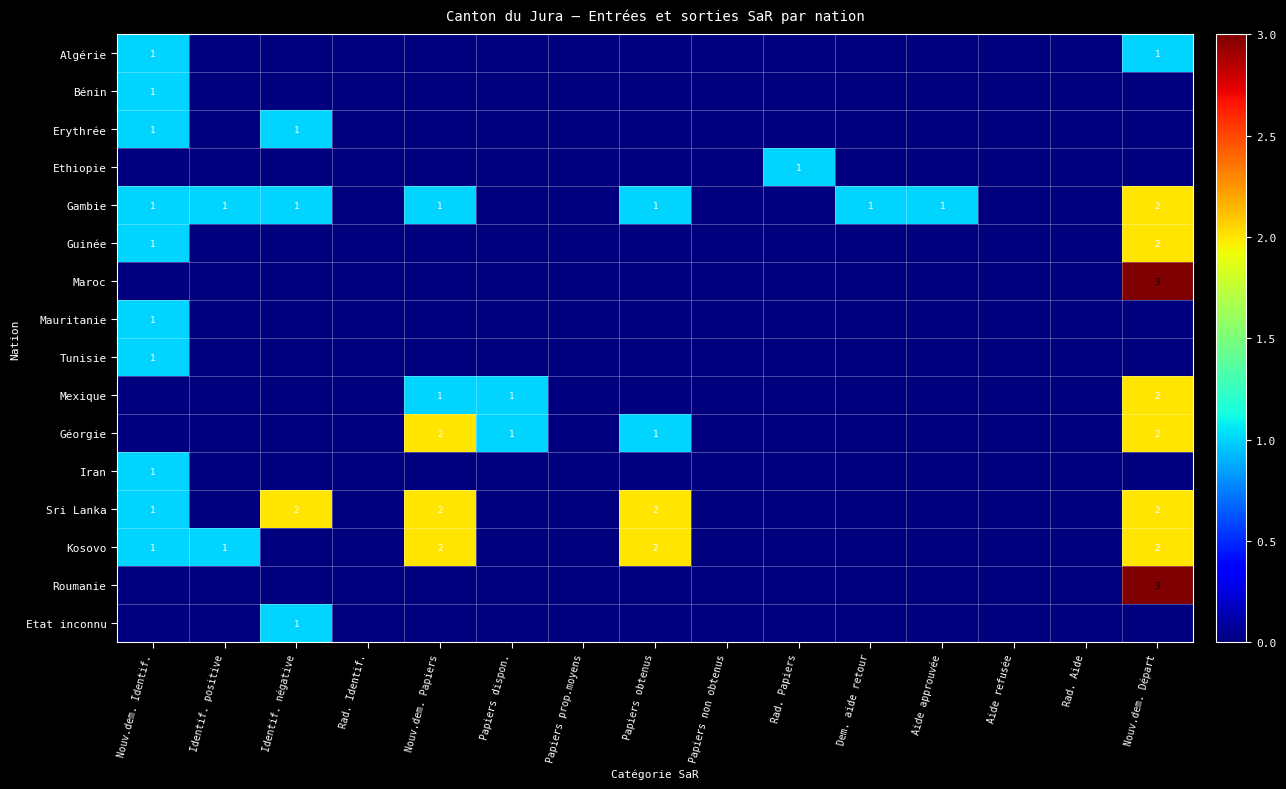

Is it true that Gambie equals 2 at Nouv.dem. Départ?

True